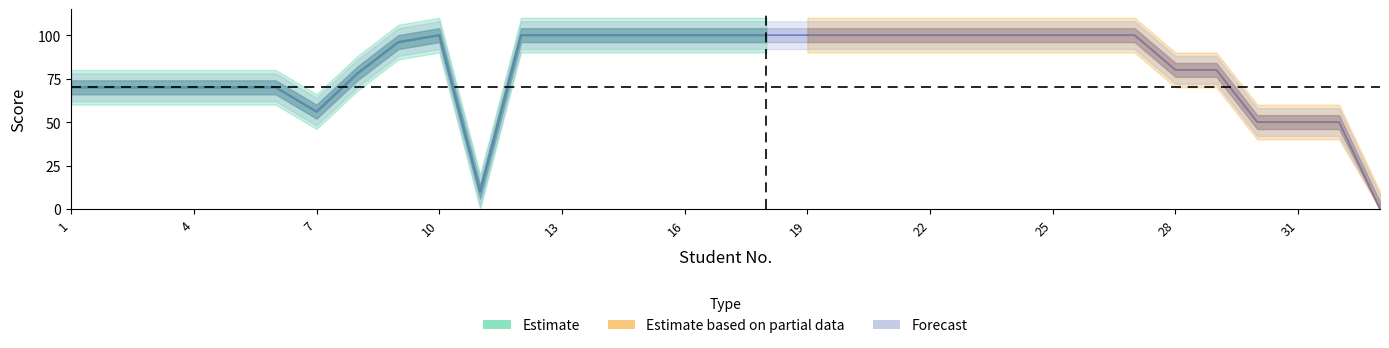

What is the maximum value shown in the chart?

100